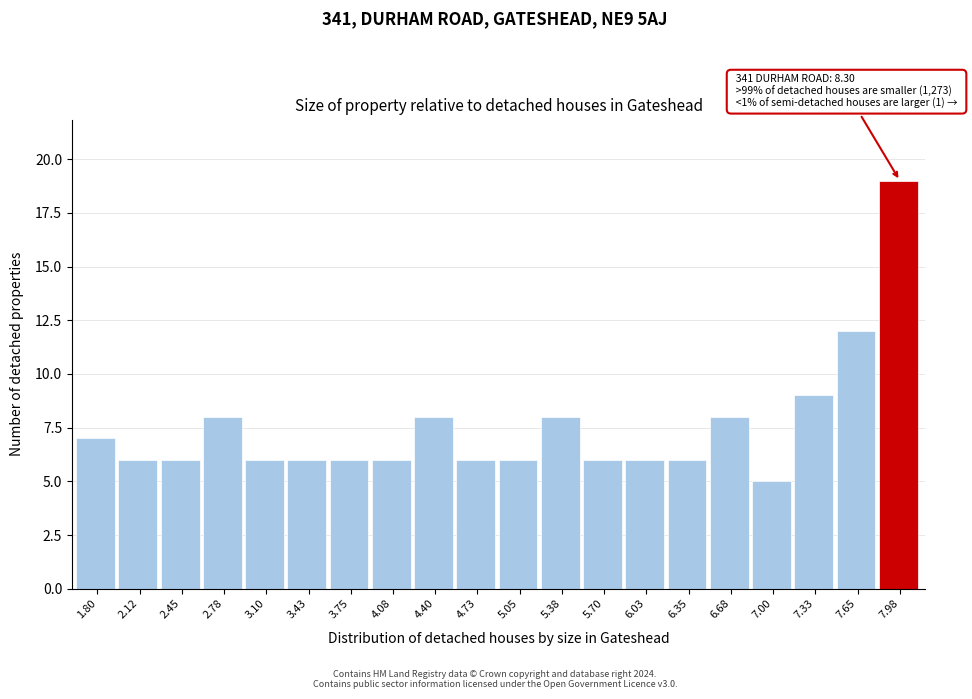

Reading left to right, extract all data points from this chart.

1.80=7	2.12=6	2.45=6	2.78=8	3.10=6	3.43=6	3.75=6	4.08=6	4.40=8	4.73=6	5.05=6	5.38=8	5.70=6	6.03=6	6.35=6	6.68=8	7.00=5	7.33=9	7.65=12	7.98=19